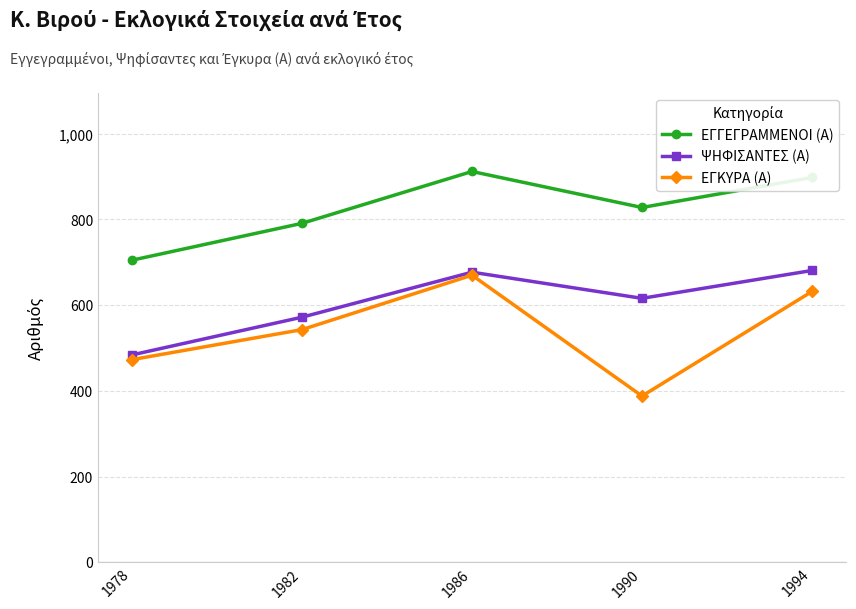

How many series are shown in this chart?

3